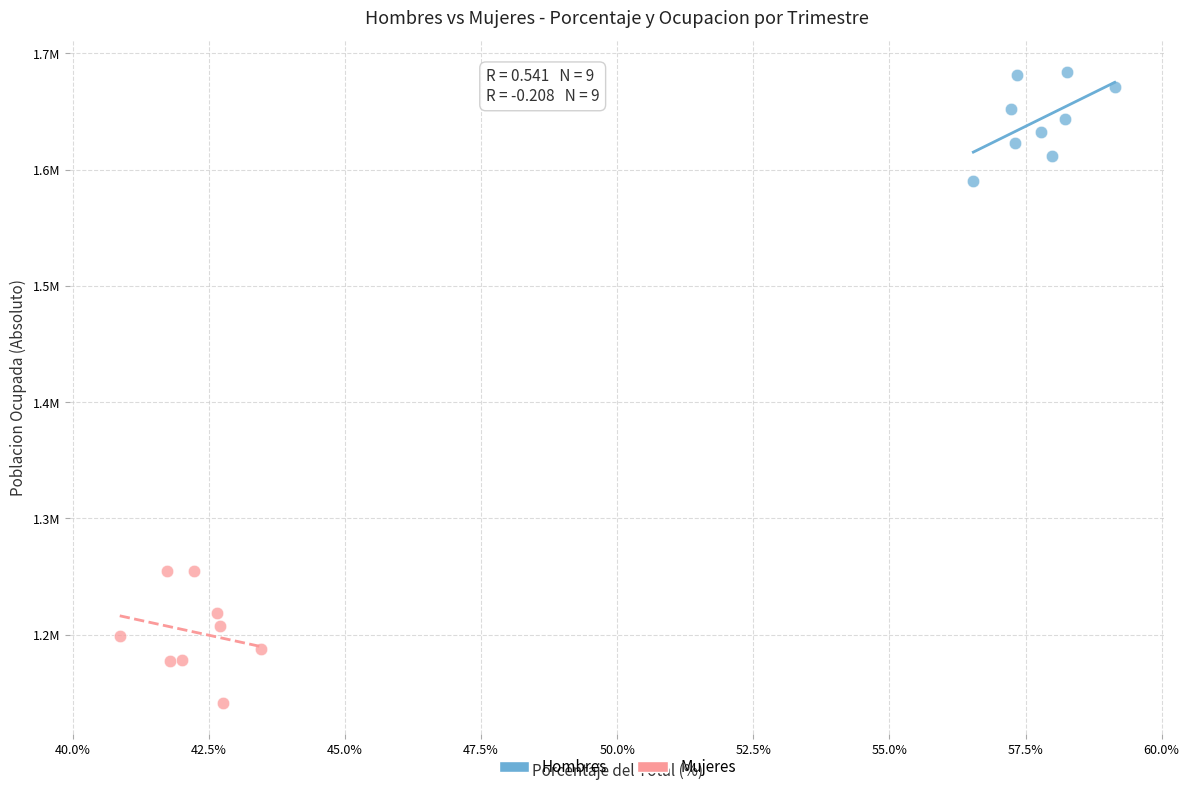

Which series has the largest Y range (max minus min)?

Mujeres